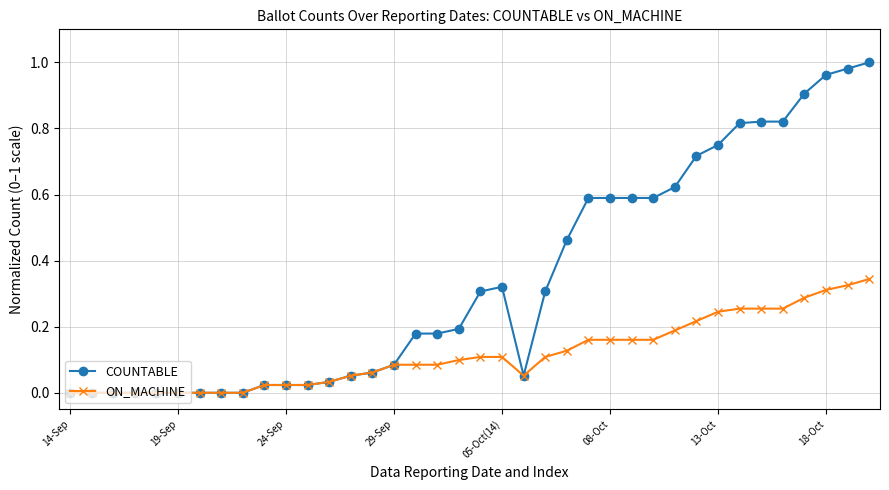

What are all the series names shown in the legend?

COUNTABLE, ON_MACHINE